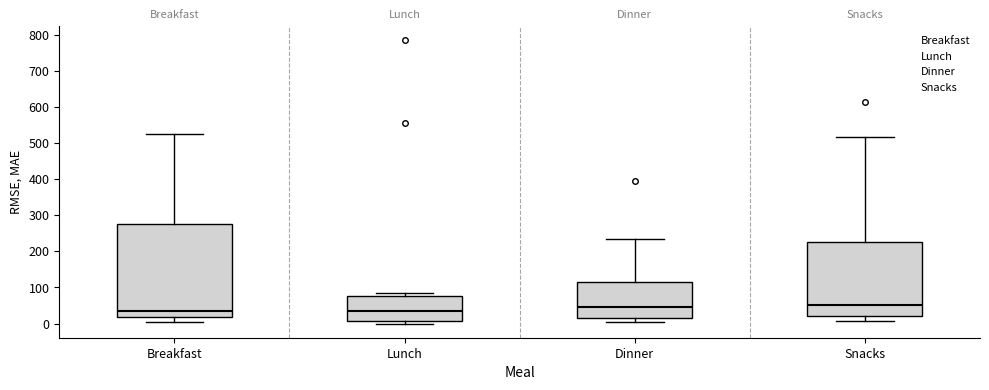

Reading left to right, transcribe this box plot: for each box, give where its median line is, the range the box spans, and where its two whiskers end, as read against the y-axis. The values are not printed on the chart, so give them approximately, as read against the axis.

Breakfast: median 40, box 20 to 270, whiskers 0 to 520
Lunch: median 40, box 10 to 80, whiskers 0 to 80 (just above the box's upper edge)
Dinner: median 40, box 20 to 110, whiskers 0 to 230
Snacks: median 50, box 20 to 230, whiskers 10 to 520